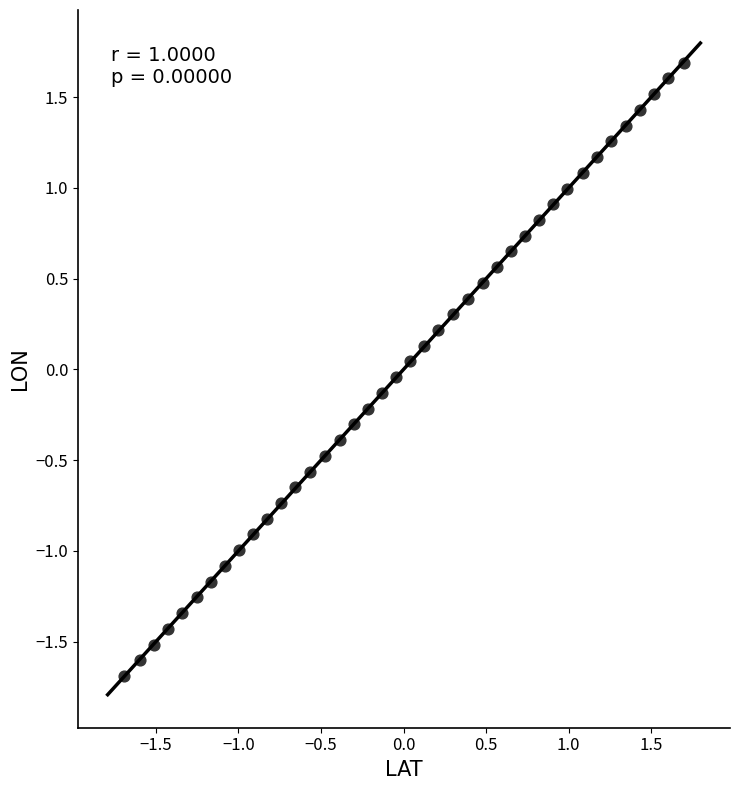

What is the range of X values (max minus min)?

3.4